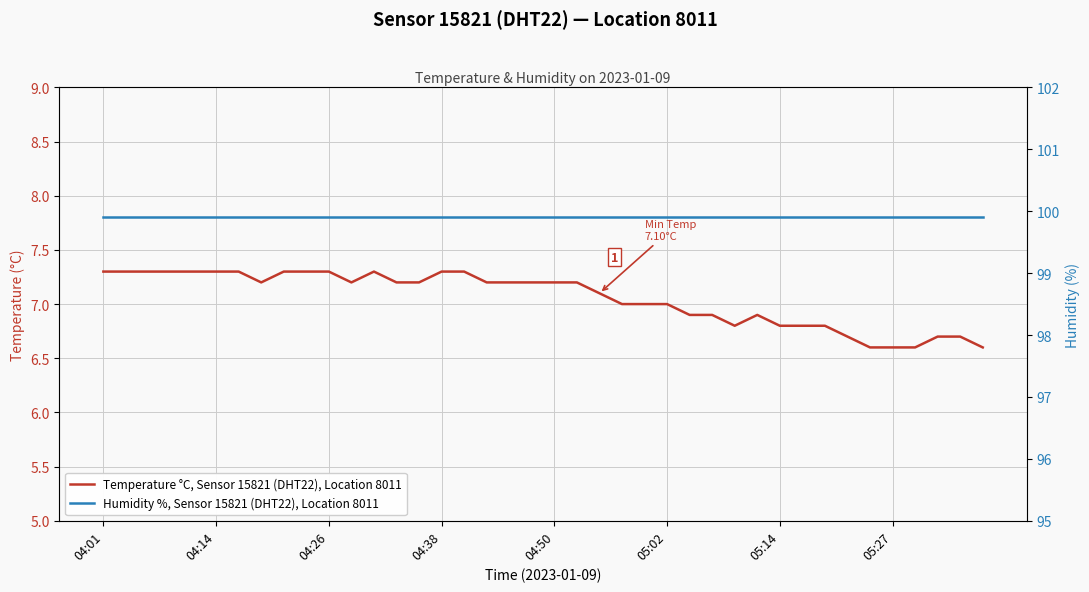

What is the value of the Humidity %, Sensor 15821 (DHT22), Location 8011 point at the 20th from the left?

99.9